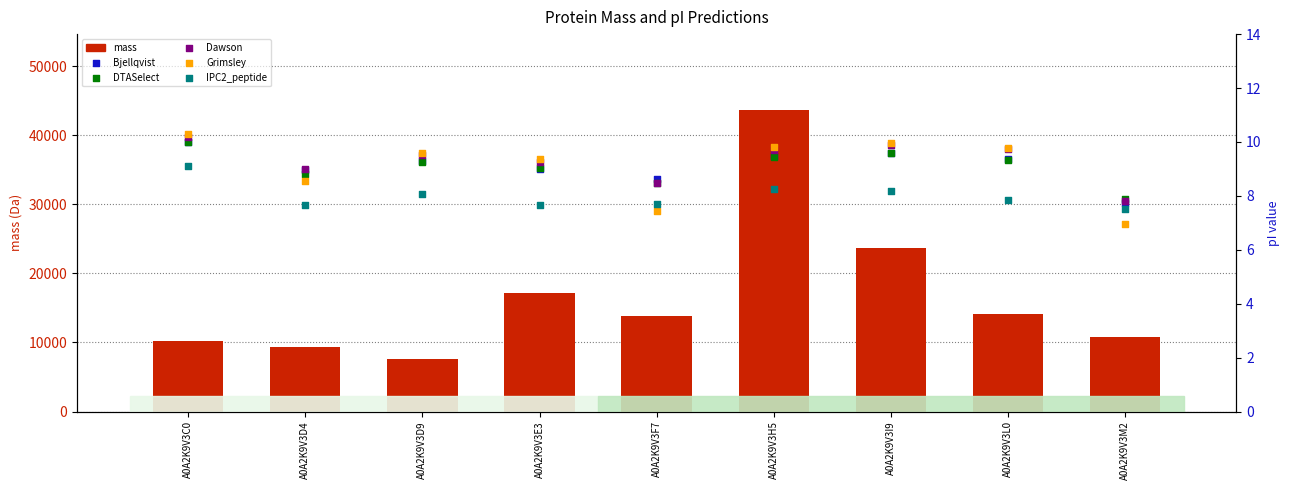

At which category is the sum across all series the highest?

A0A2K9V3H5